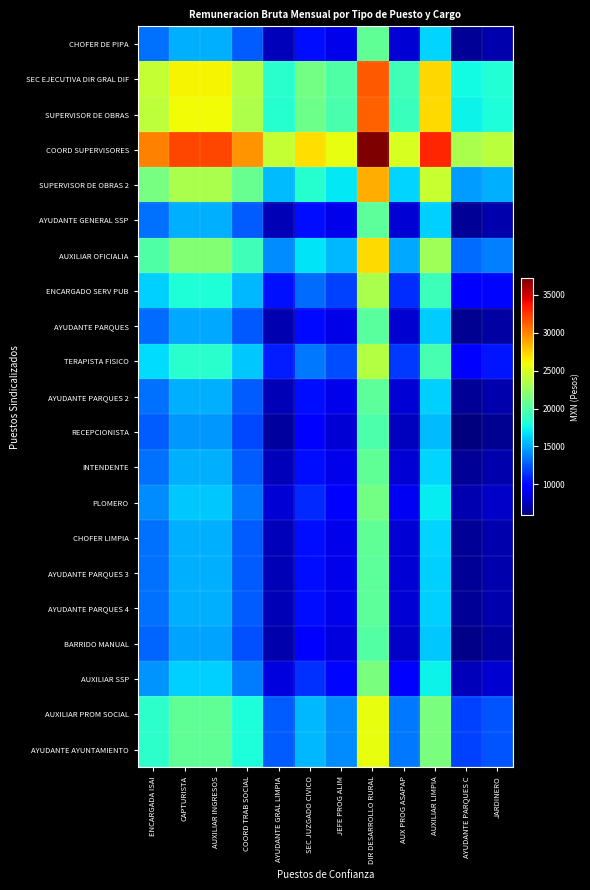

Which has a higher value, AYUDANTE PARQUES C or CAPTURISTA?

CAPTURISTA